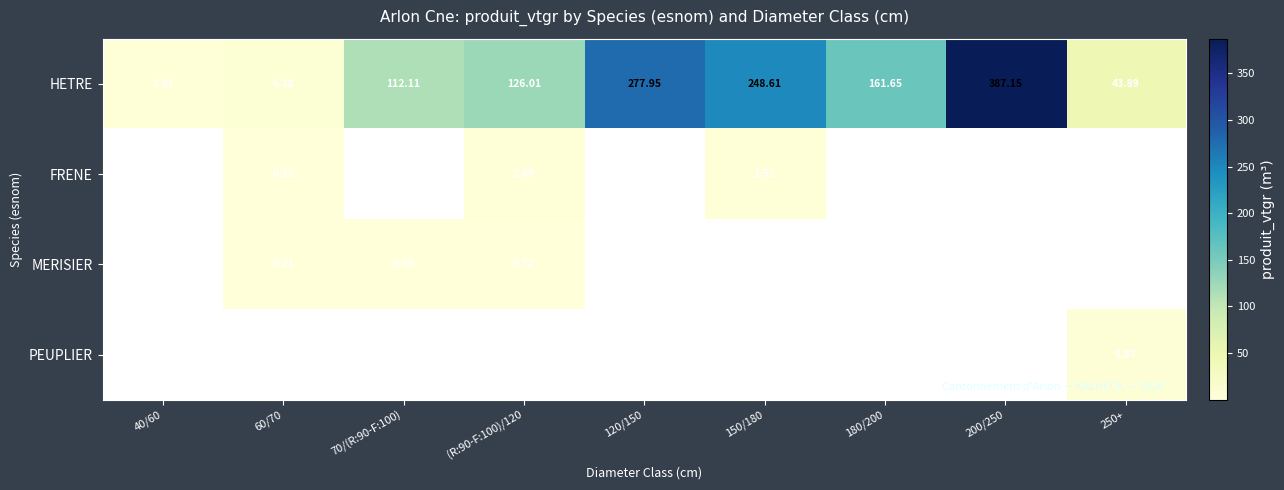

Which series has the largest total across all categories?

HETRE